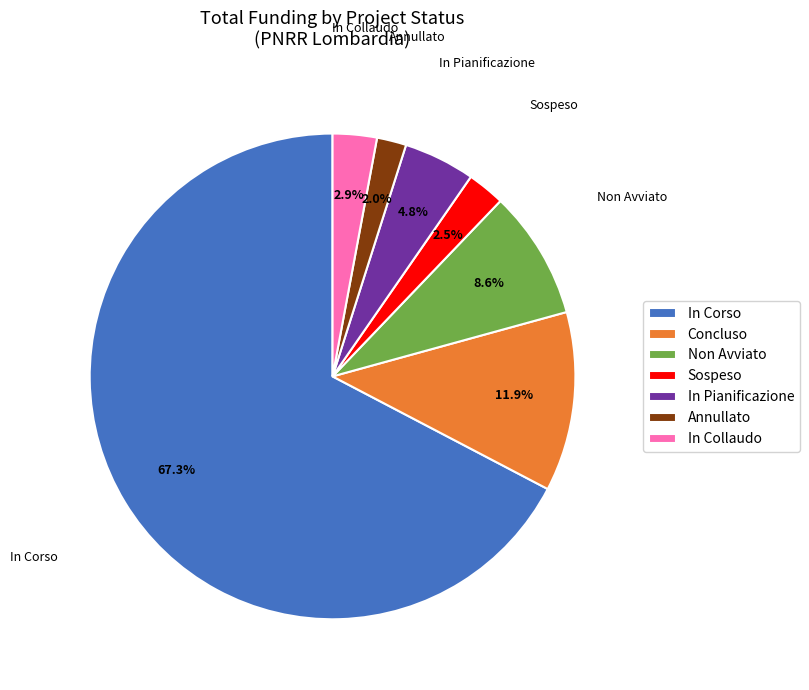

What is the majority slice?

In Corso